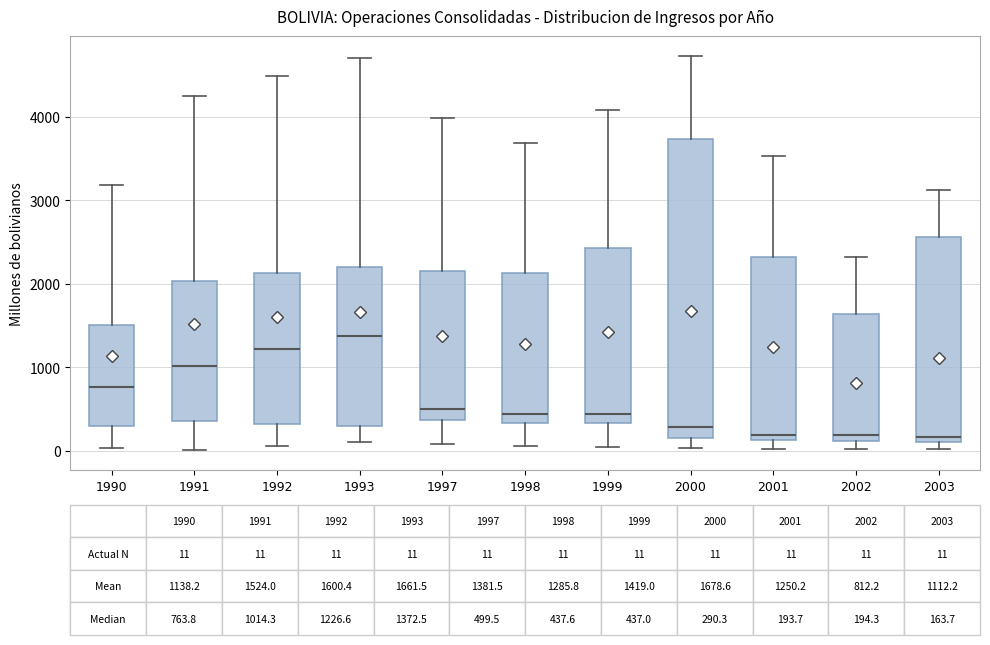

Comparing the boxes themselves (not the whiskers), which one is the tallest?

2000